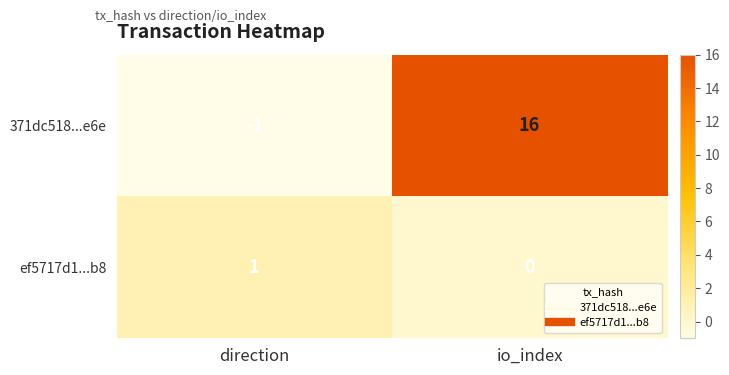

At which category is the sum across all series the highest?

io_index